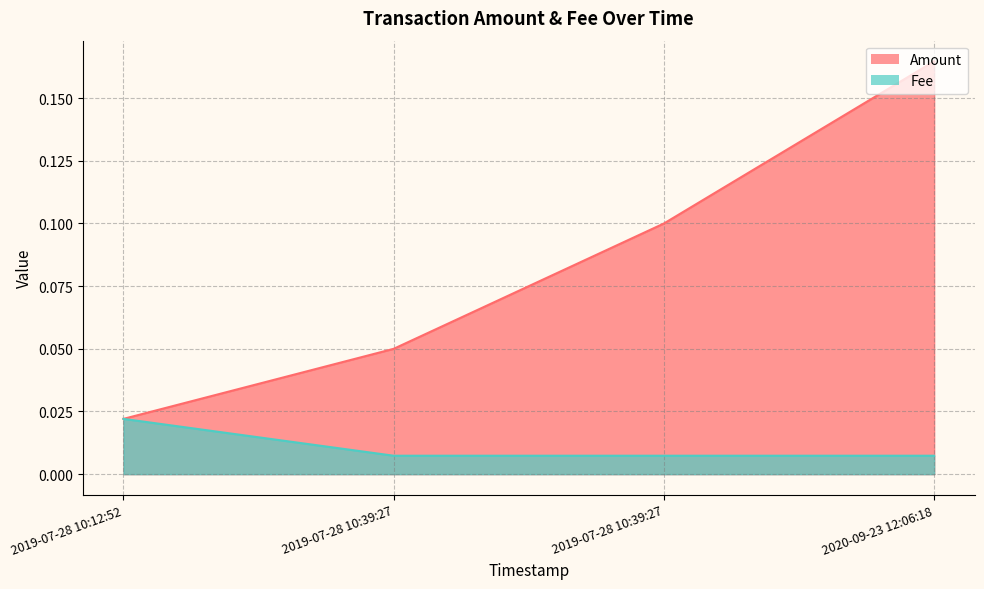

What are all the series names shown in the legend?

Amount, Fee